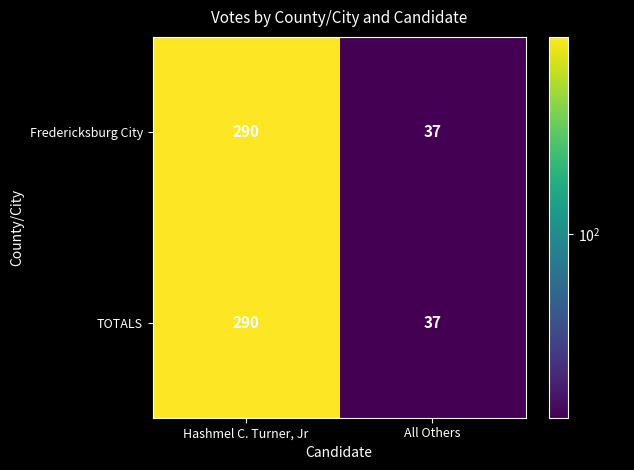

Reading left to right, list all the values displayed in this chart.

Fredericksburg City: 290	37
TOTALS: 290	37